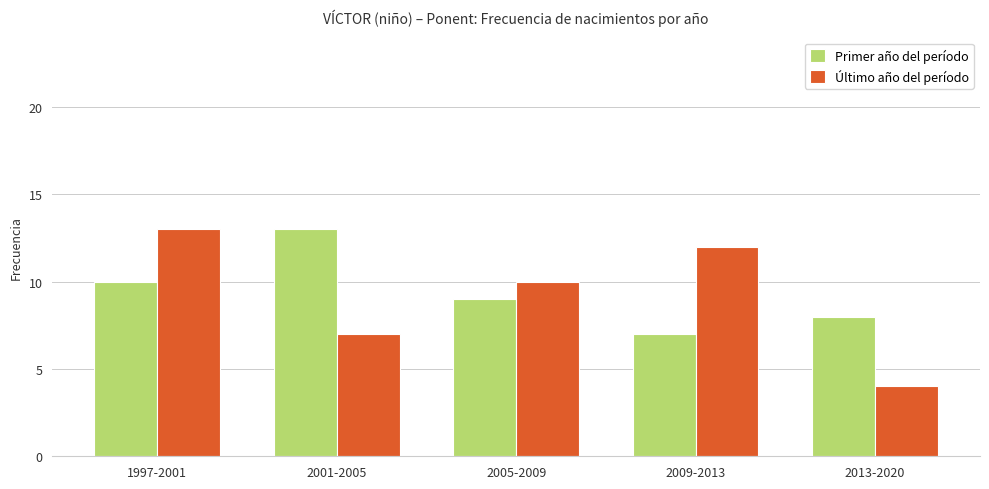

What is the value of the Último año del período bar at the 4th from the left?

12